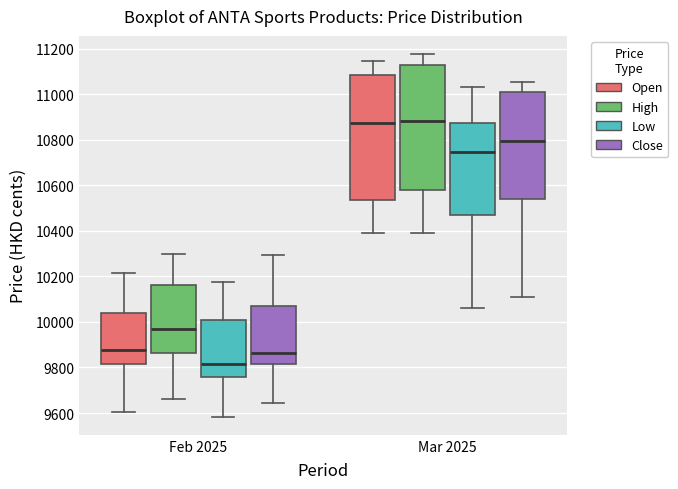

Where does the upper whisker of the box for Feb 2025 (Close) end on the y-axis? The values are not printed on the chart, so give them approximately, as read against the axis.

10300